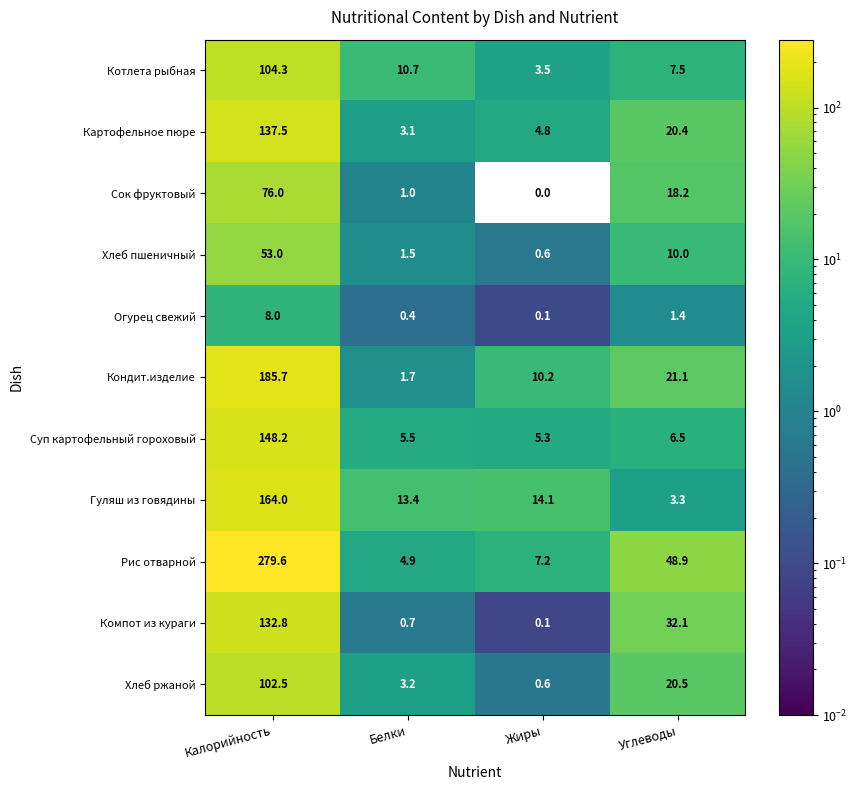

What is the total value across all series at Белки?

46.1